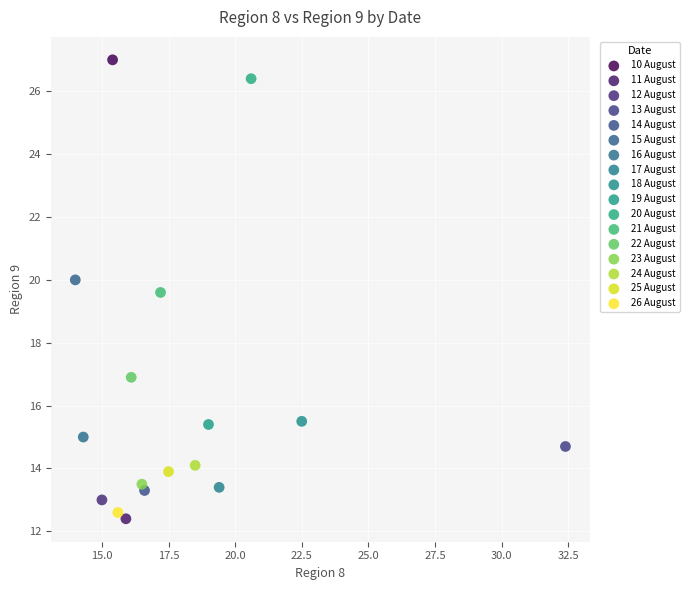

Which series contains the lowest Y value?

11 August